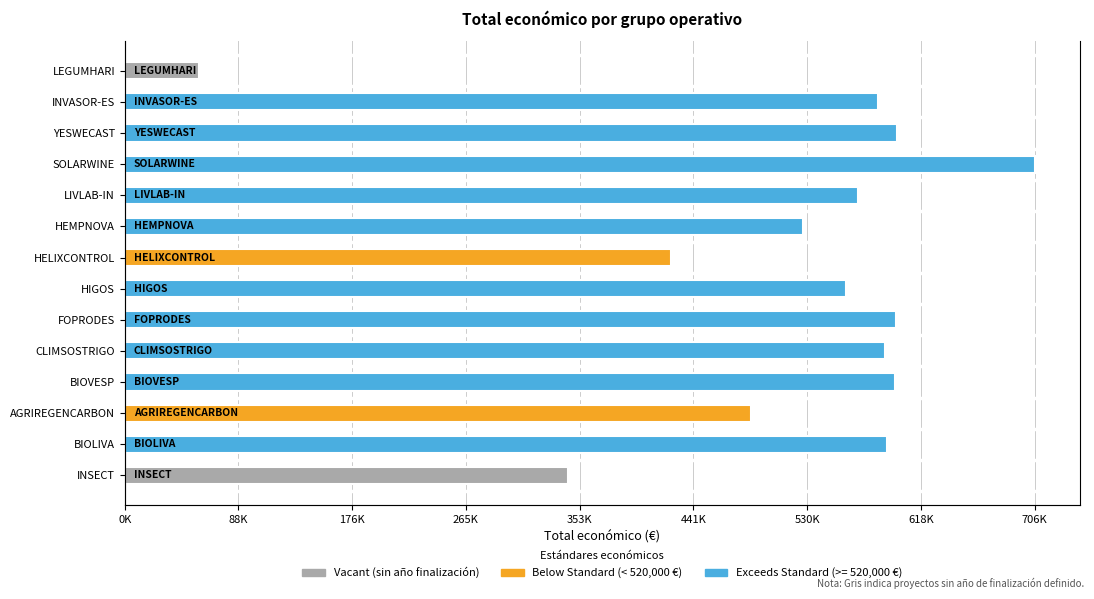

List the labels in order of value, smallest first.

LEGUMHARI, INSECT, HELIXCONTROL, AGRIREGENCARBON, HEMPNOVA, HIGOS, LIVLAB-IN, INVASOR-ES, CLIMSOSTRIGO, BIOLIVA, BIOVESP, FOPRODES, YESWECAST, SOLARWINE